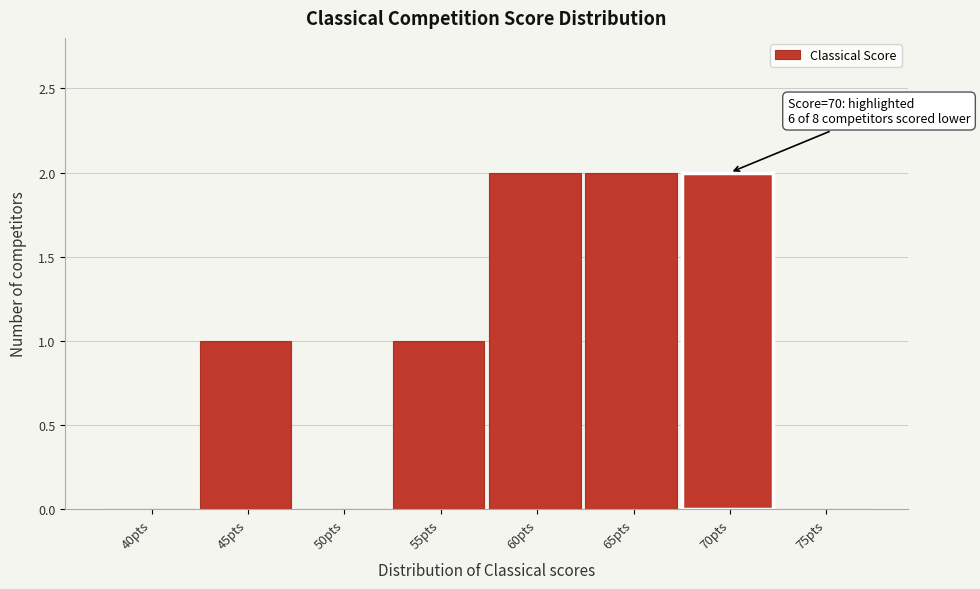

Reading right to left, extract all data points from this chart.

75pts=0	70pts=2	65pts=2	60pts=2	55pts=1	50pts=0	45pts=1	40pts=0